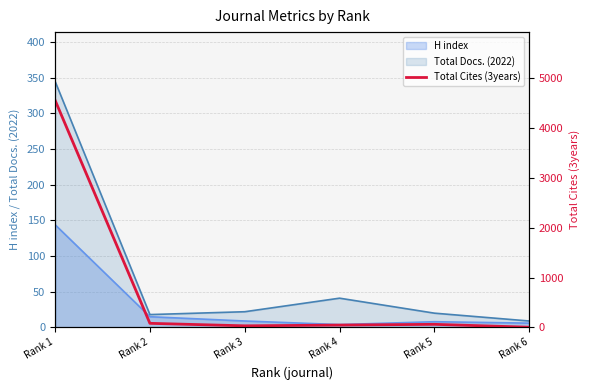

At which label does Total Docs. (2022) reach its peak?

Rank 1